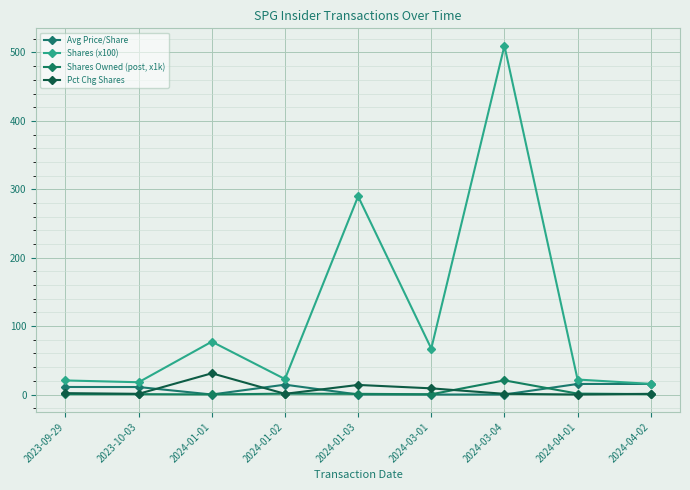

What is the approximate value of Pct Chg Shares at 2024-01-03?

14.0